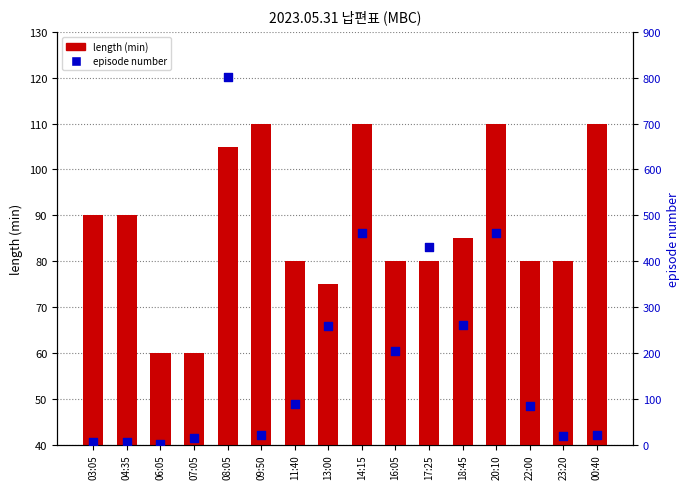

Which series has the widest spread of Y values?

episode number